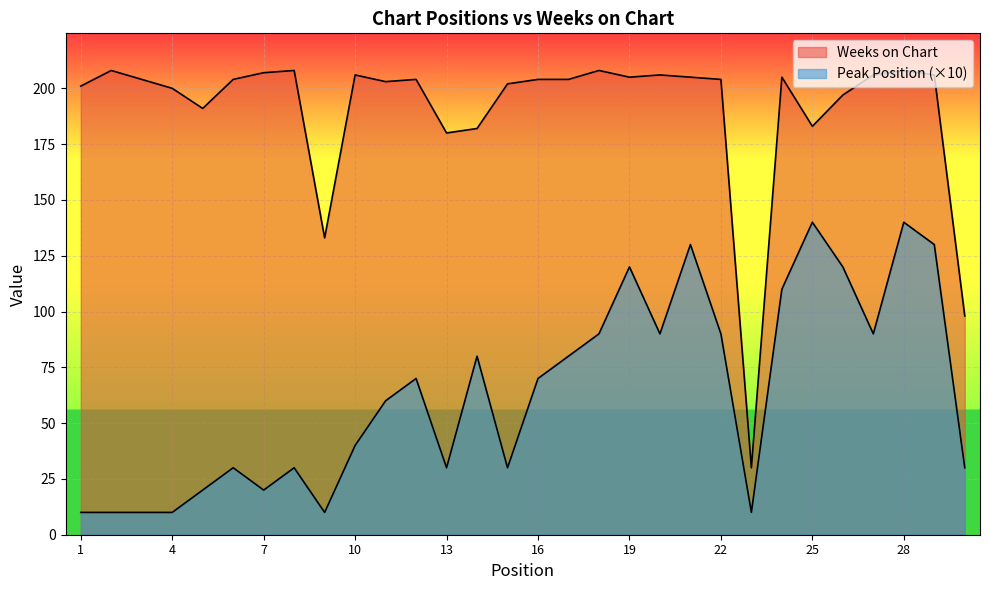

Does the chart display data point markers on the line(s)?

No